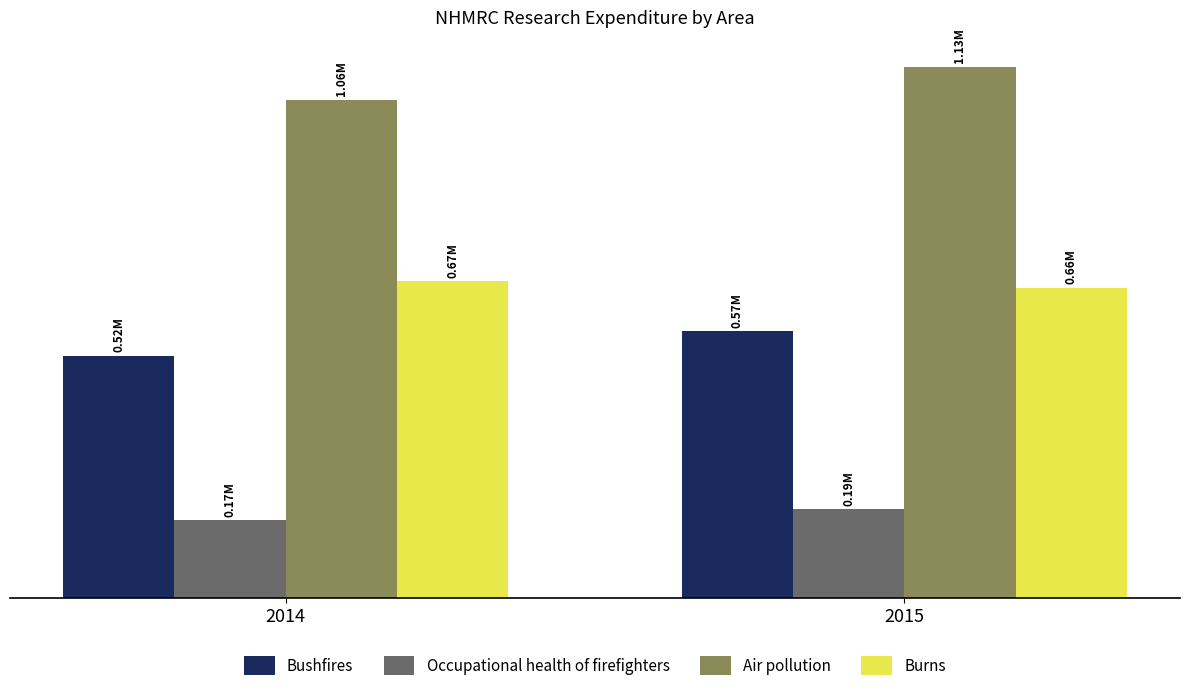

What is the difference between the highest and lowest values at 2014?

896438.0